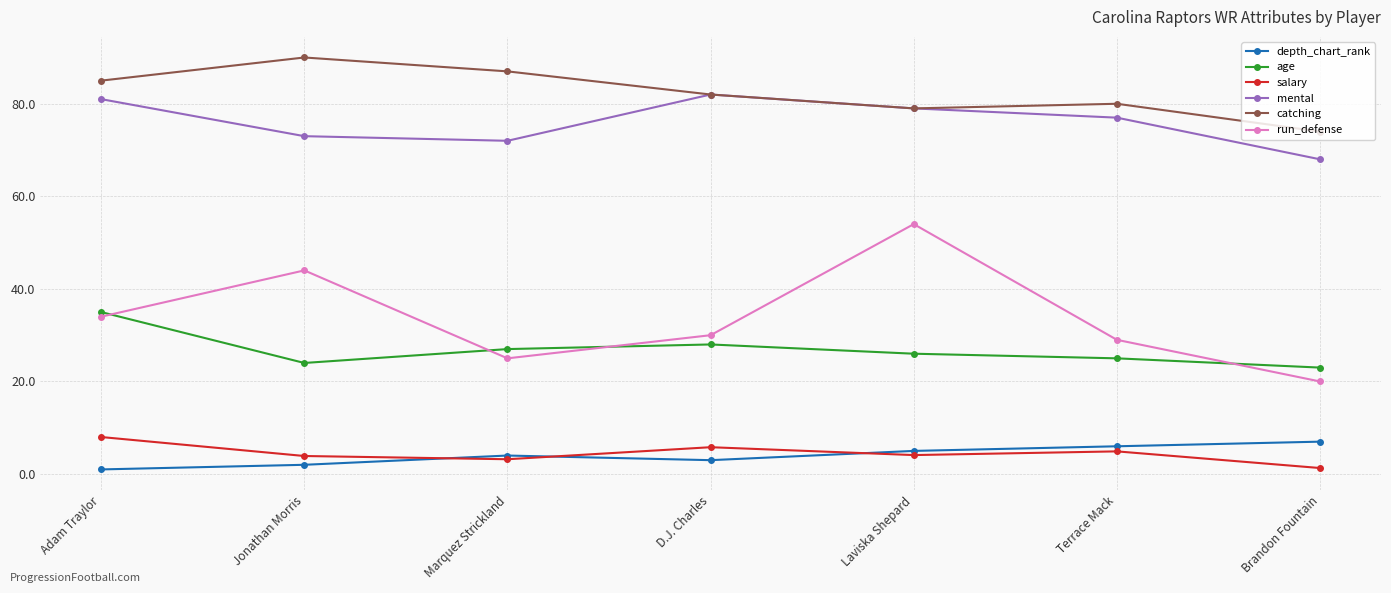

In age, how many points are lower than both neighbors (excluding endpoints)?

1